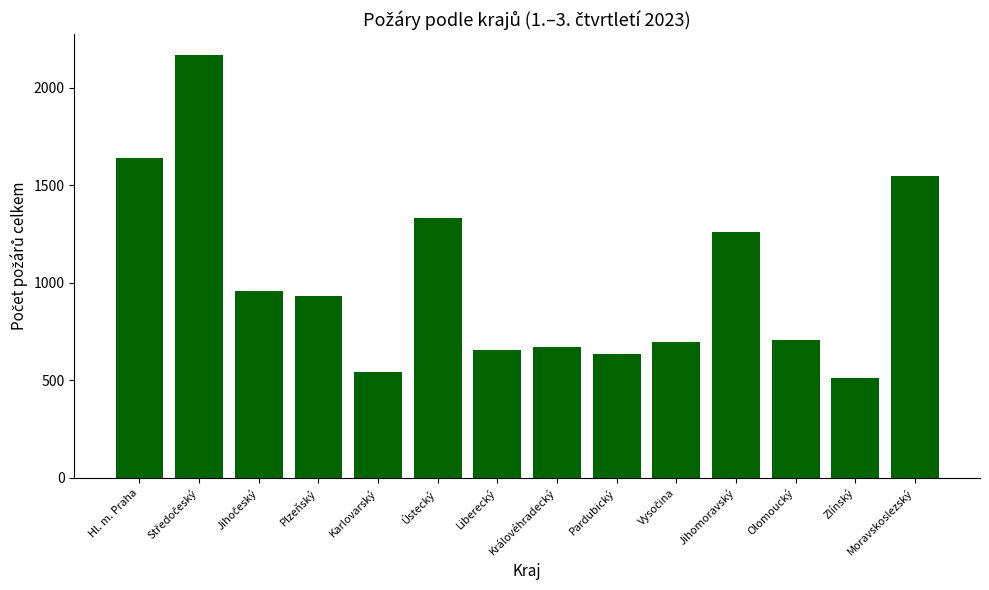

What is the value of the 3rd bar from the left?

957